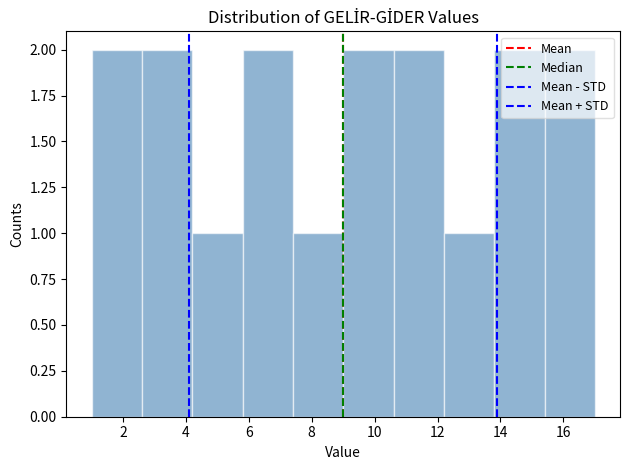

Reading left to right, list every bar in this chart as the range it spans on the x-axis followed by its height. The values are not printed on the chart, so give them approximately, as read against the axis.

1.0 to 2.6: 2
2.6 to 4.2: 2
4.2 to 5.8: 1
5.8 to 7.4: 2
7.4 to 9.0: 1
9.0 to 10.6: 2
10.6 to 12.2: 2
12.2 to 13.8: 1
13.8 to 15.4: 2
15.4 to 17.0: 2